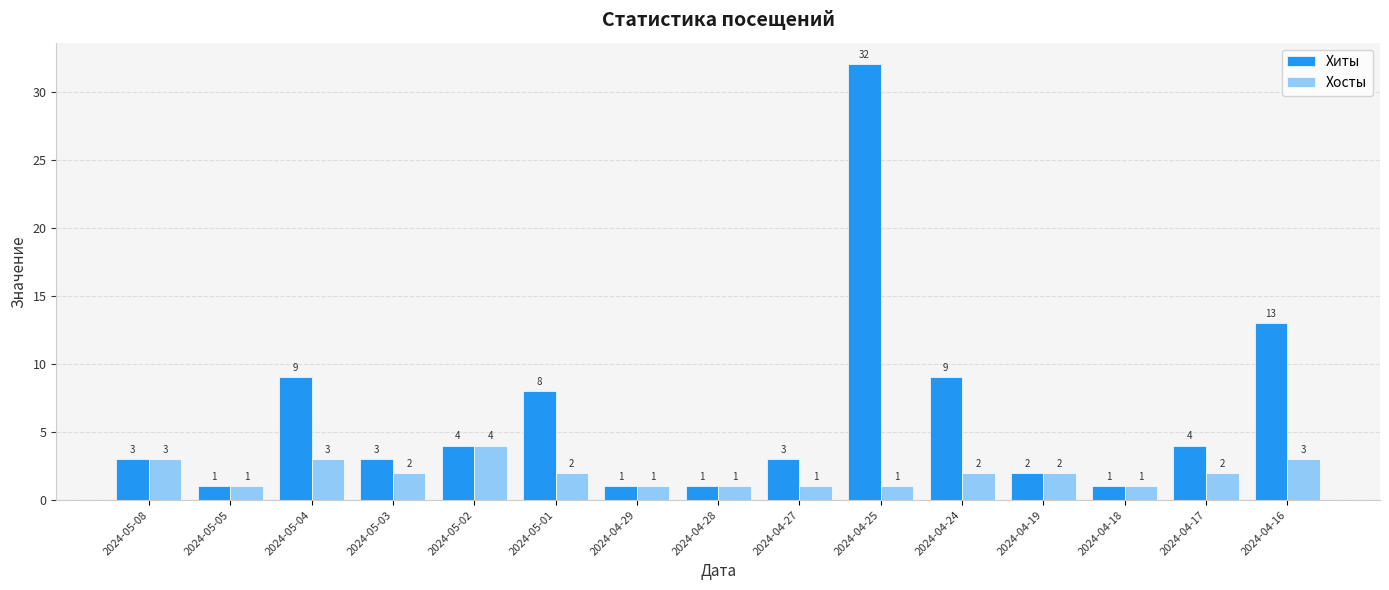

What is the label of the 13th bar from the right?

2024-05-04